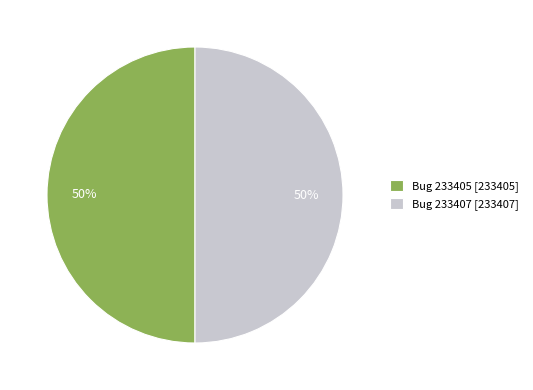

To the nearest percent, what portion does Bug 233405 represent?

50%